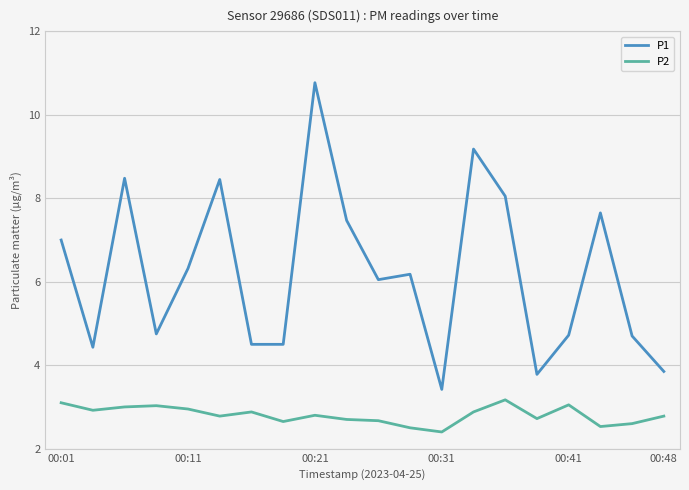

Which series has the largest total across all categories?

P1